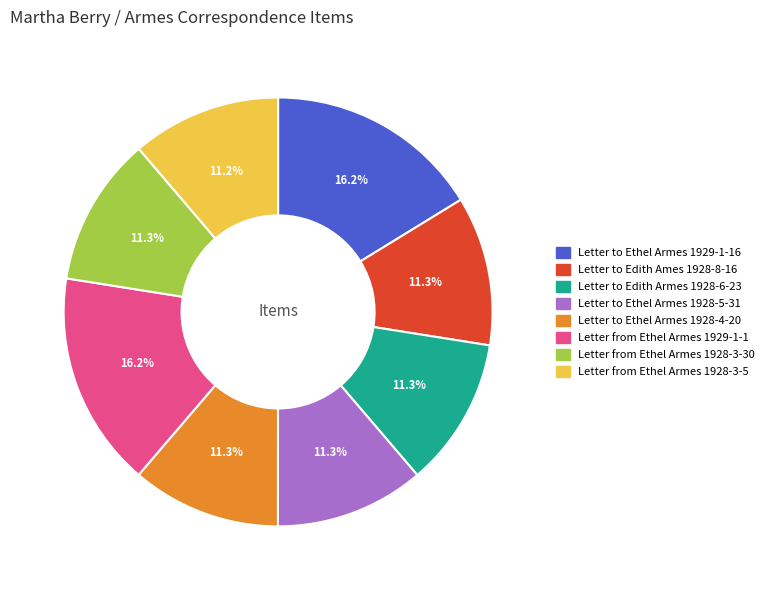

What is the ratio of the value at Letter from Ethel Armes 1928-3-30 to the value at Letter to Edith Ames 1928-8-16?

1.0